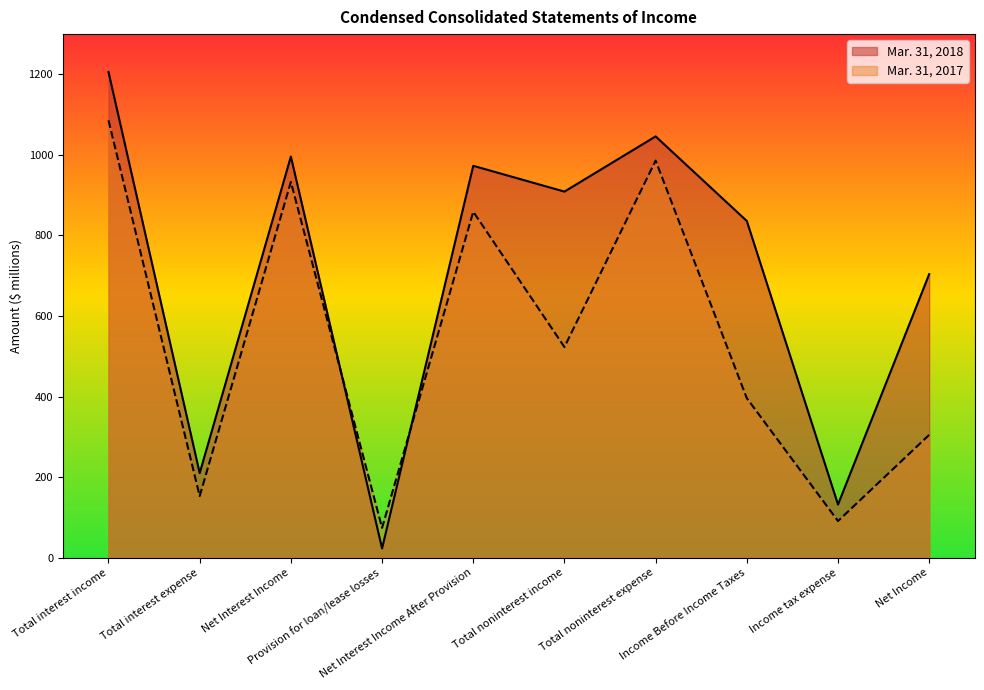

What is the value of the Mar. 31, 2018 point at the 9th from the left?

132